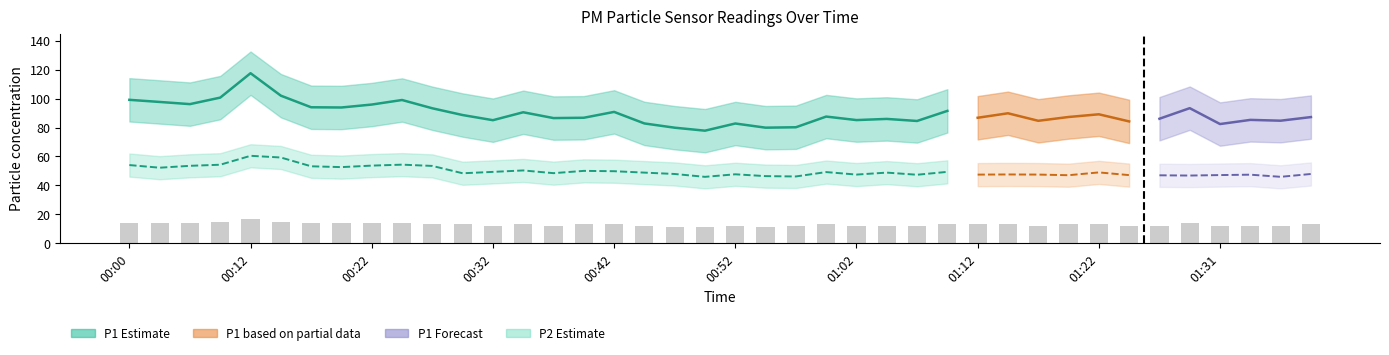

What is the label of the 37th bar from the right?

00:10